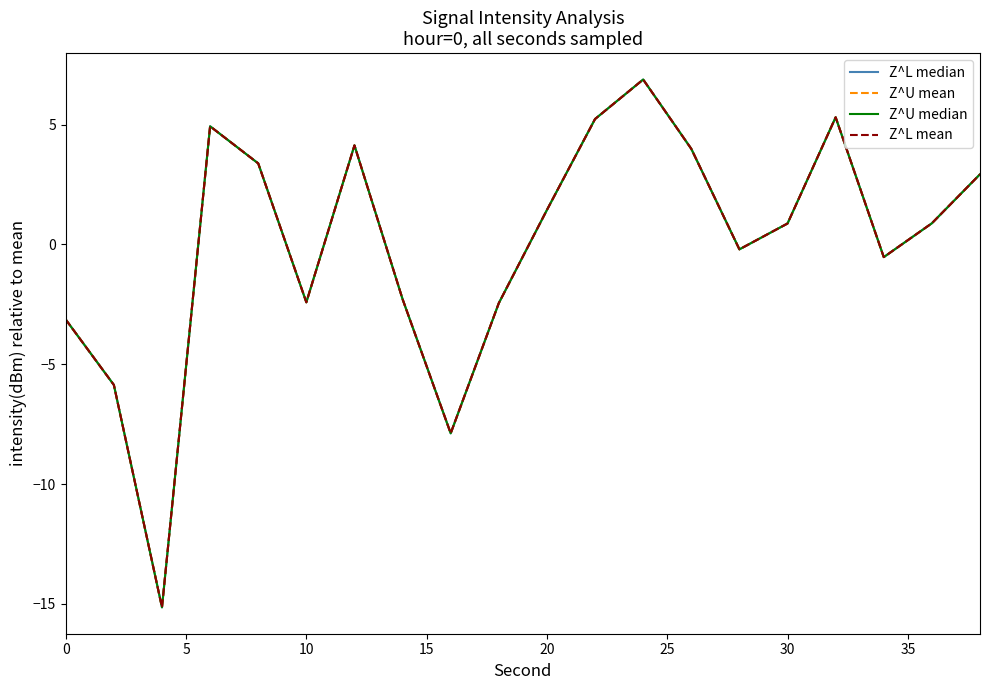

True or false: Z^U median and Z^L mean intersect in this chart.

False